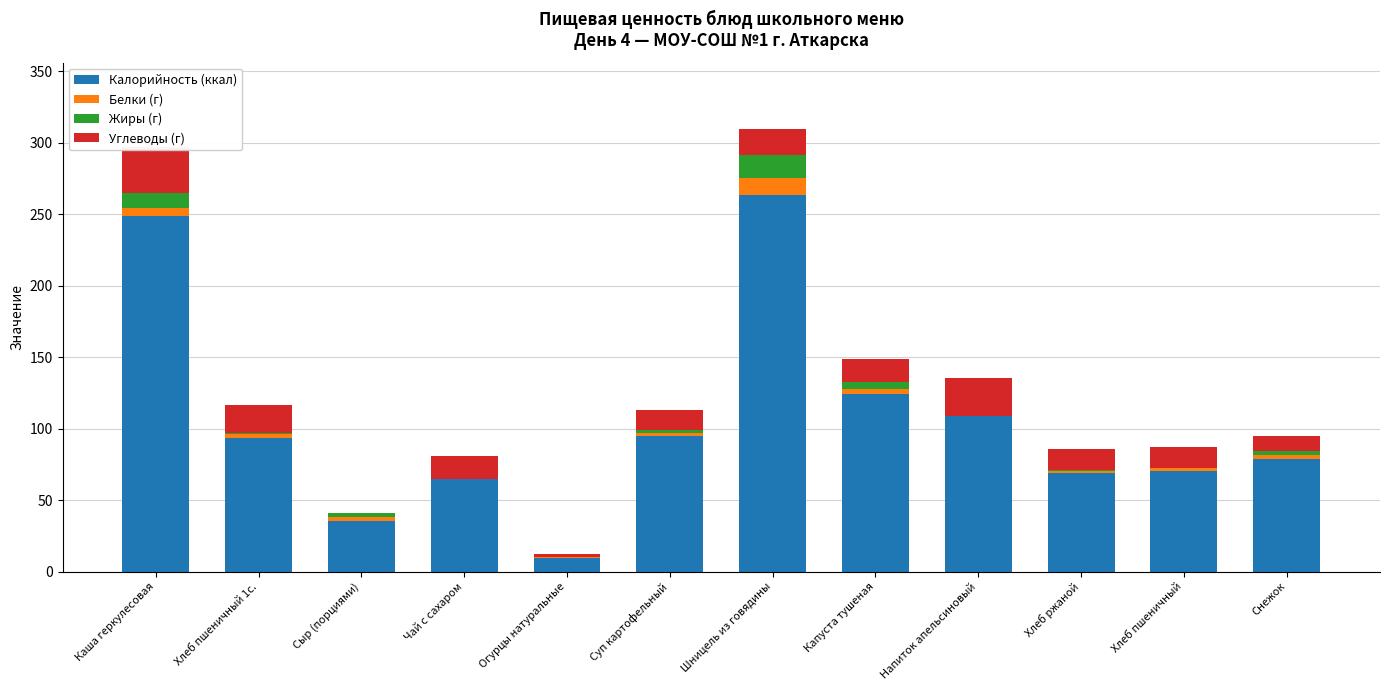

What is the minimum value for Калорийность (ккал)?

9.6